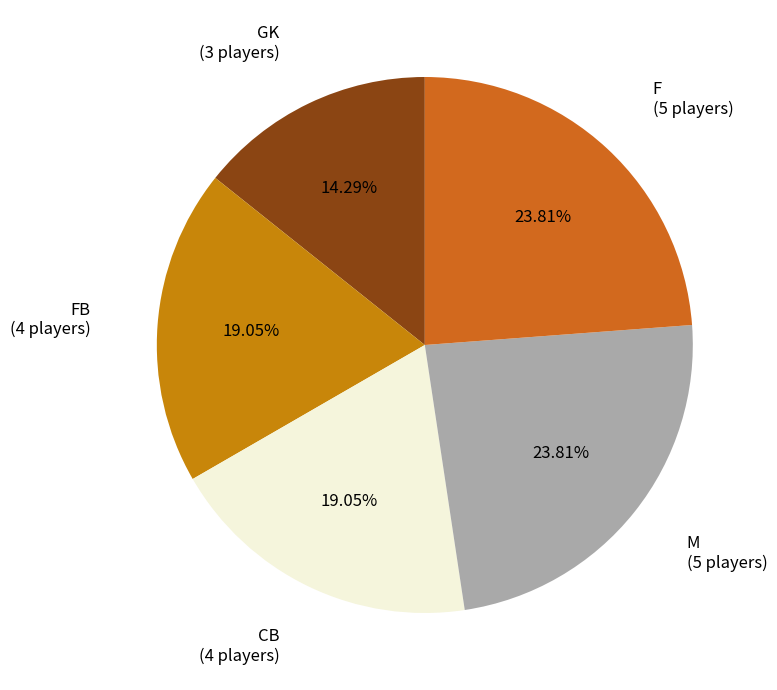

What is the largest slice in the pie chart?

M